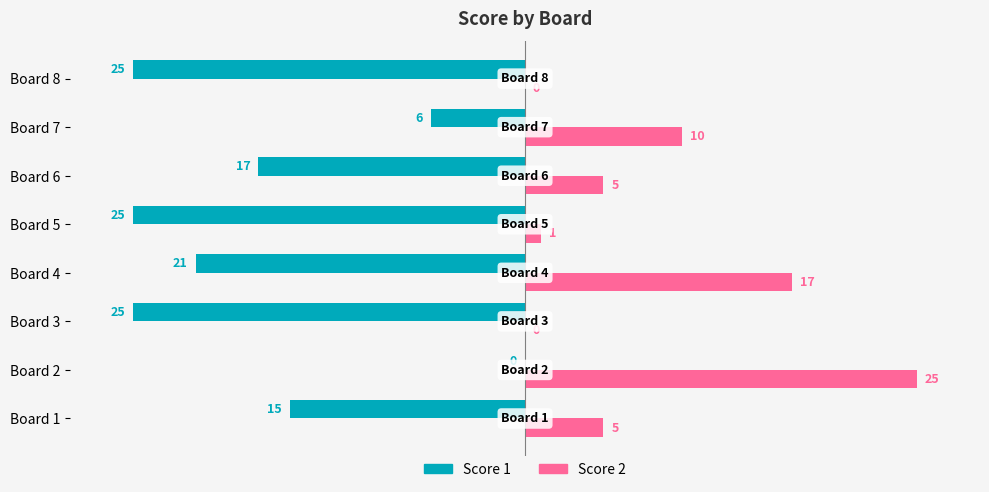

Which category has the highest value across all series?

Board 2